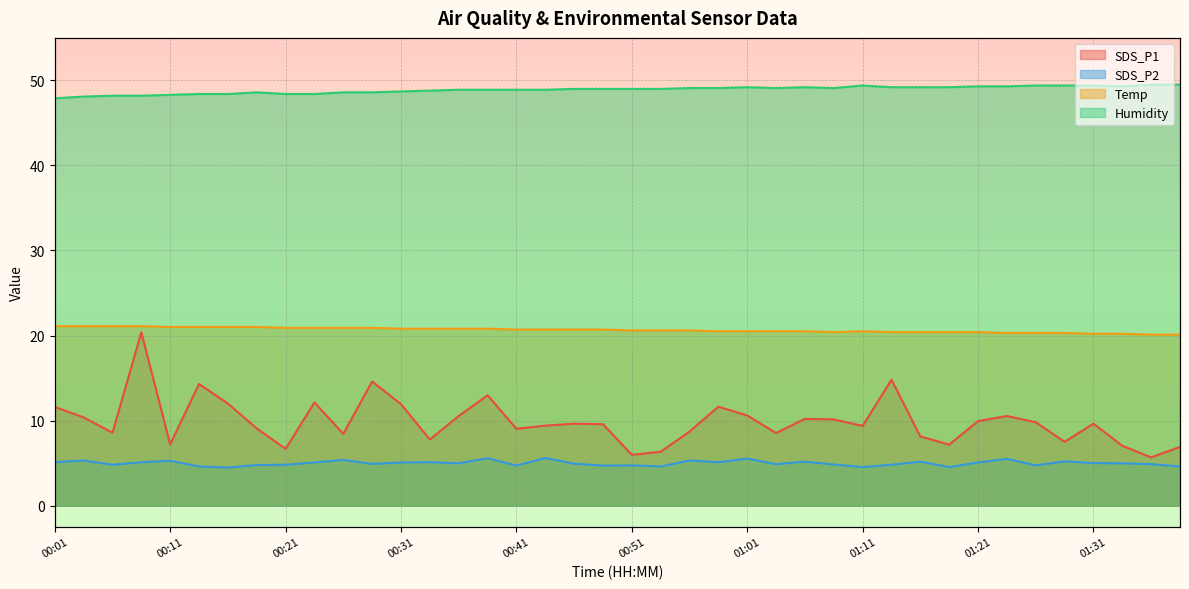

What is the sum of the SDS_P1 values at 00:21 and 01:13?

21.5